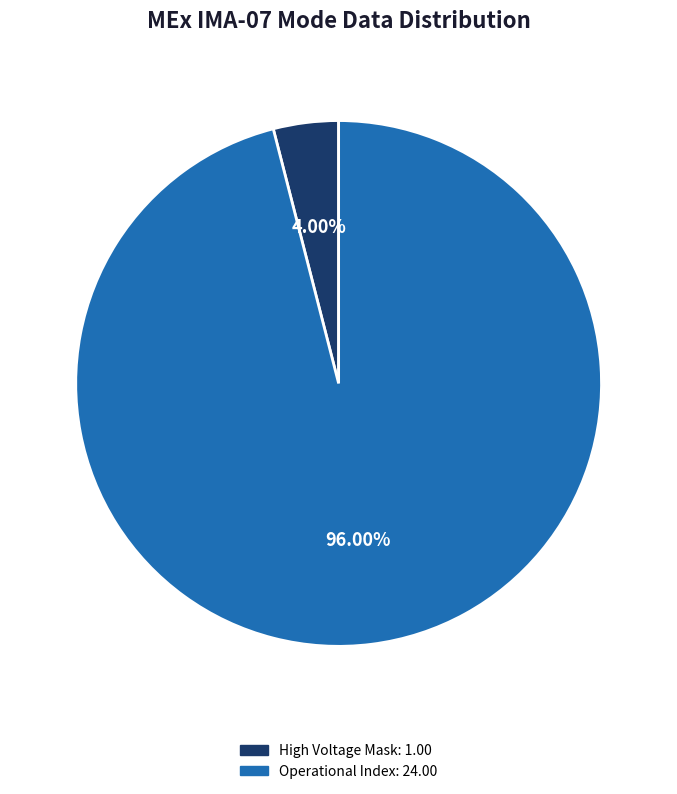

Is there a majority slice in this chart?

Yes